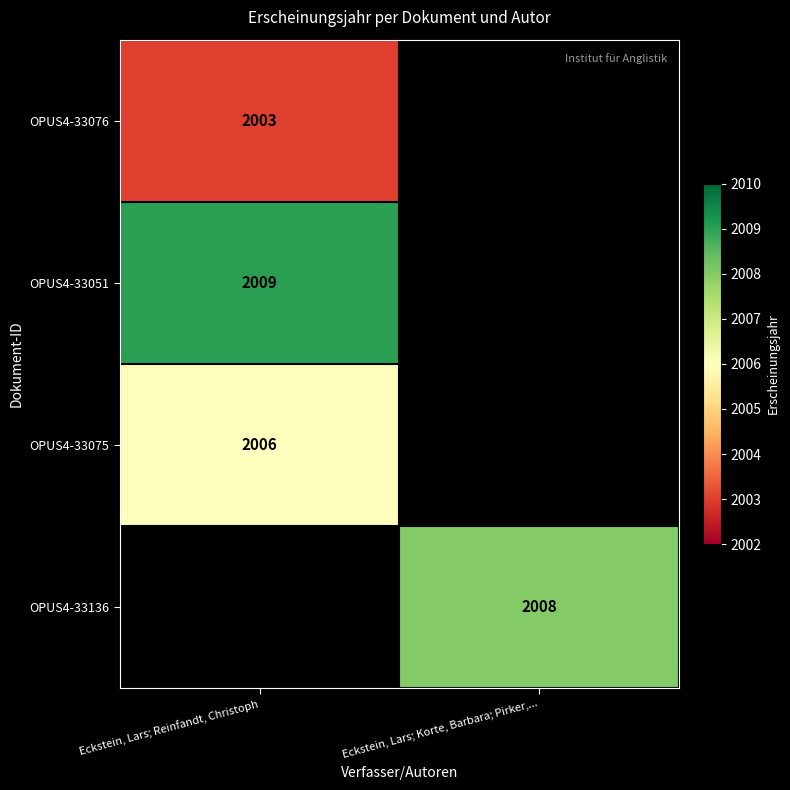

Which category has the lowest value across all series?

Eckstein, Lars; Reinfandt, Christoph